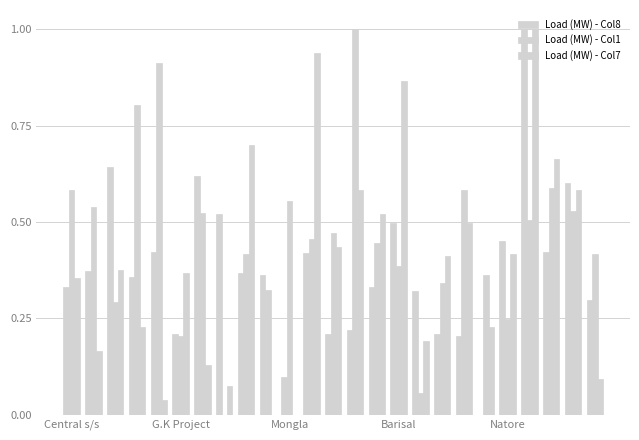

How many groups of bars are there?

25